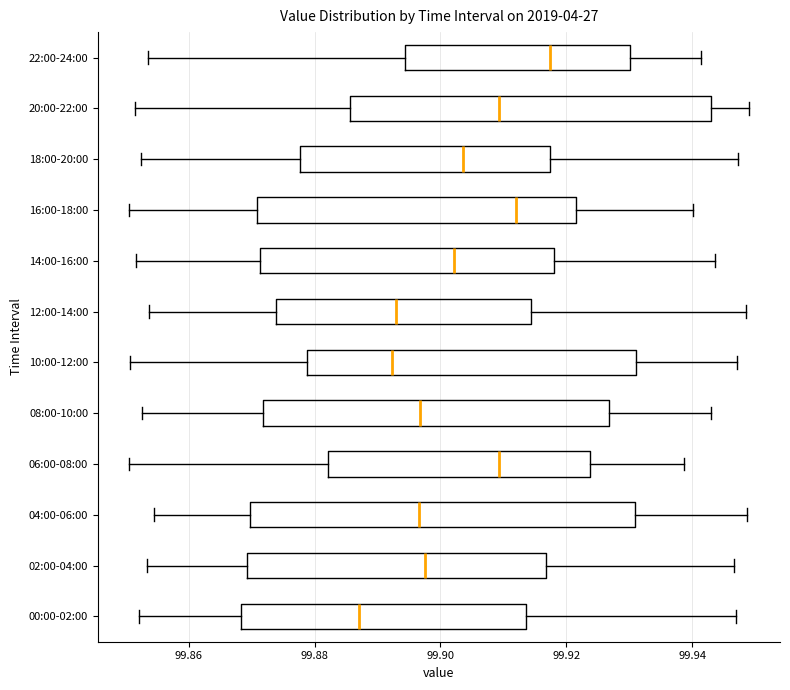

Where does the right whisker of the box for 00:00-02:00 end on the x-axis? The values are not printed on the chart, so give them approximately, as read against the axis.

99.946